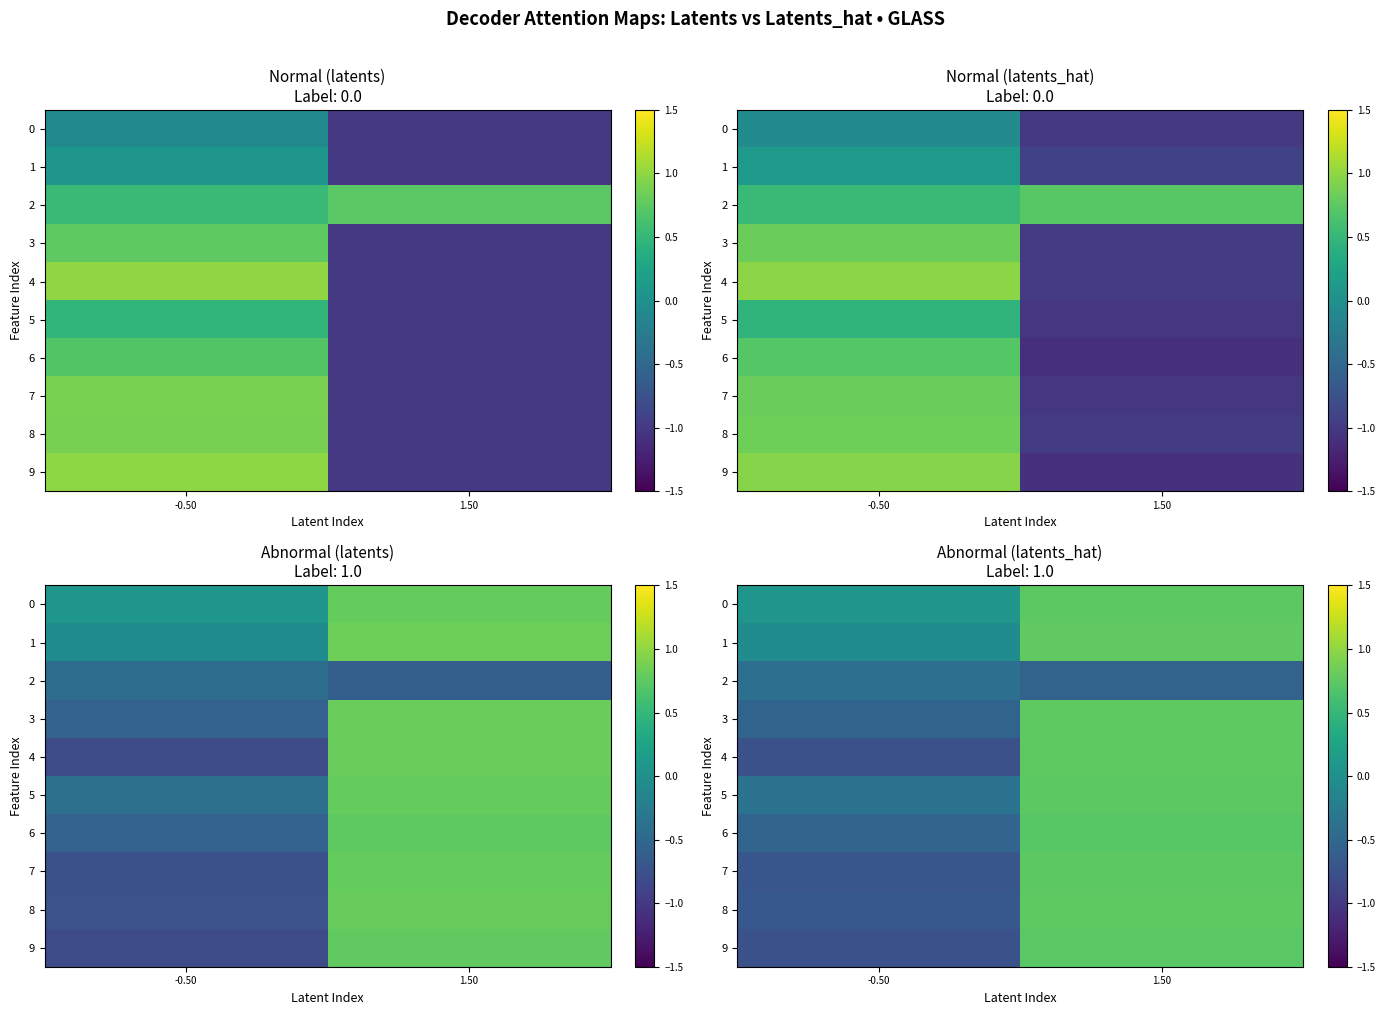

How many negative values does the 7 series have?

1